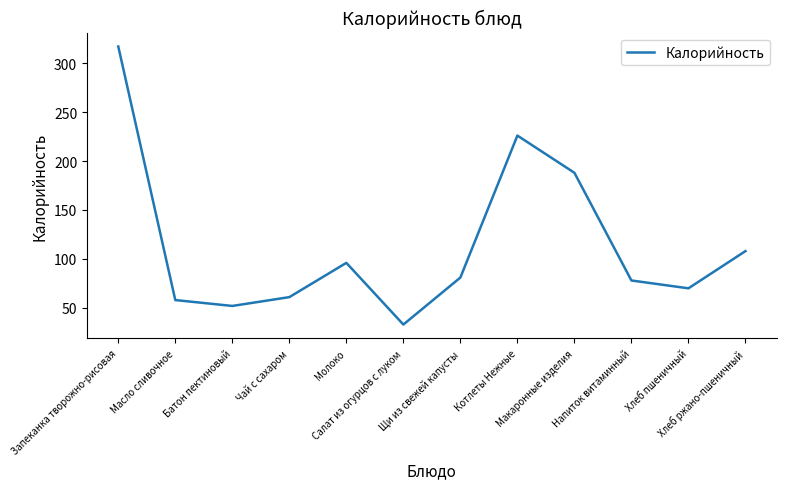

What is the smallest value displayed?

33